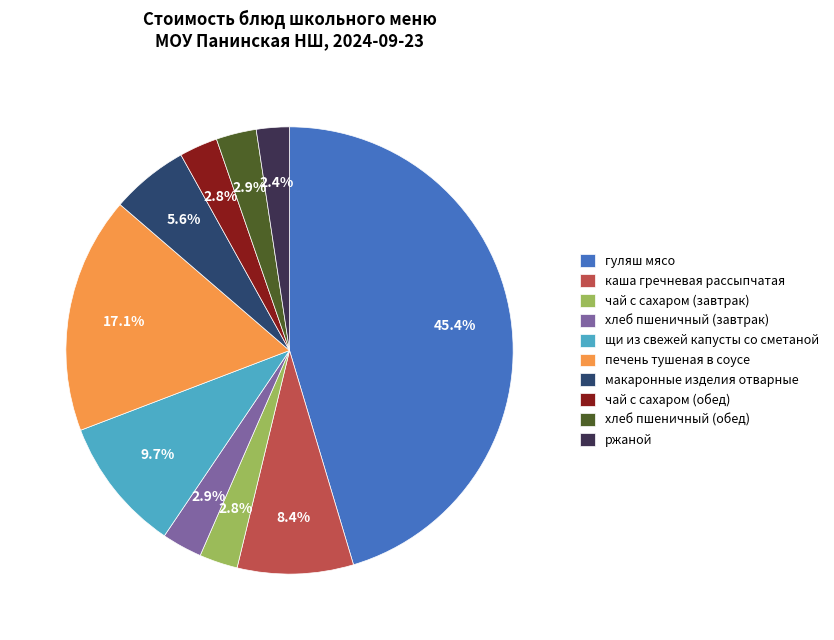

Between макаронные изделия отварные and печень тушеная в соусе, which is larger?

печень тушеная в соусе